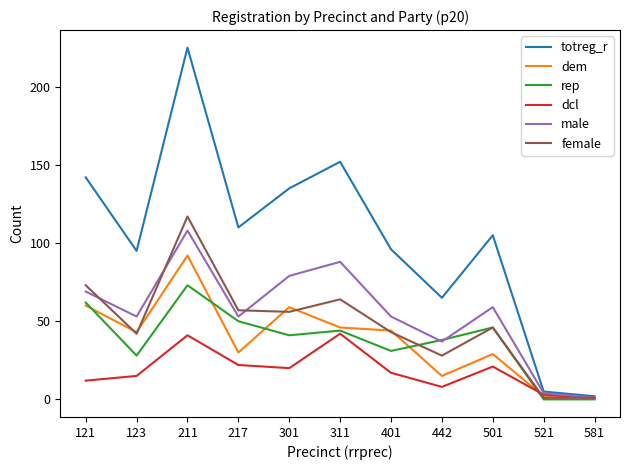

Which series has the largest range (max minus min)?

totreg_r